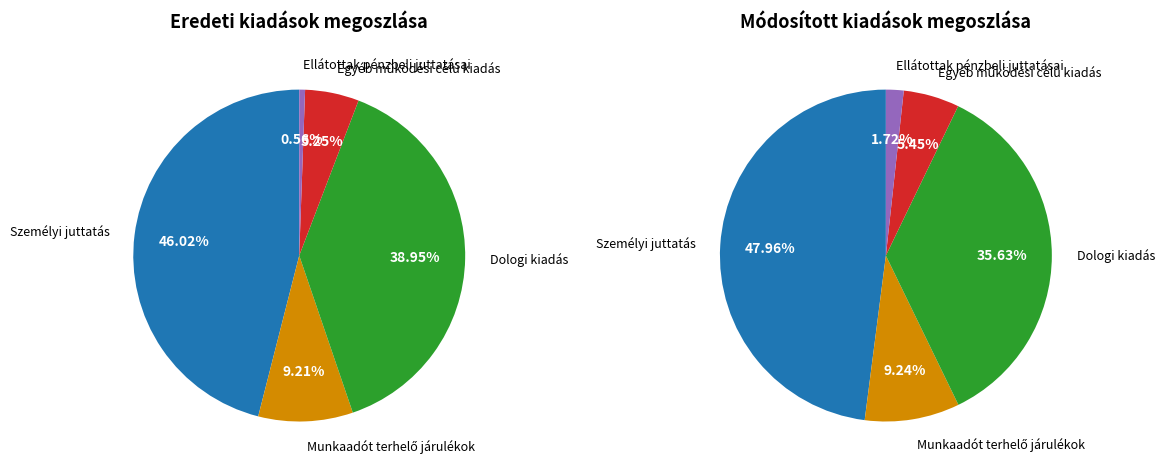

Count the number of slices in the pie.

5